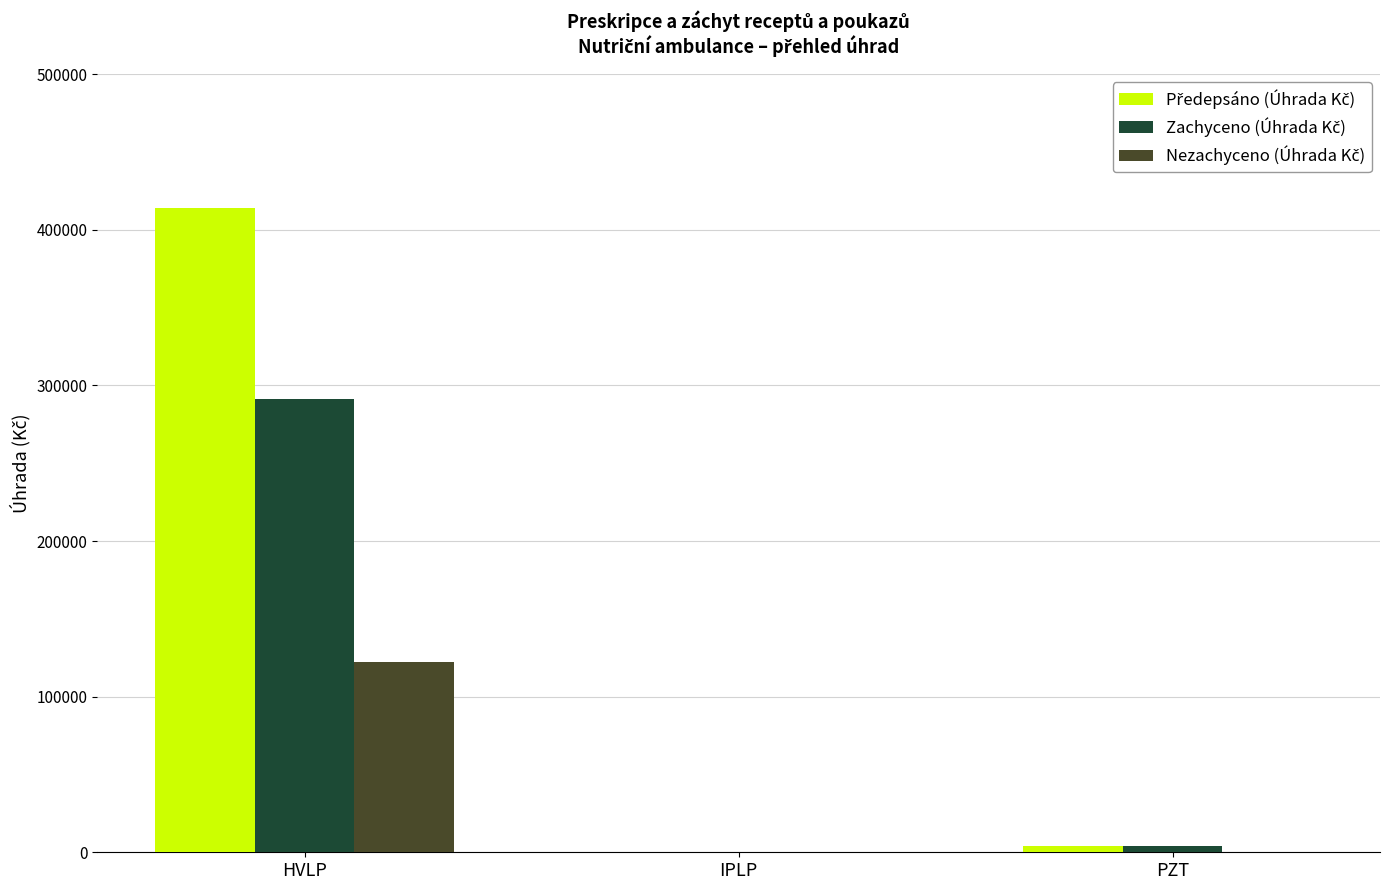

What is the greatest value displayed?

413648.8